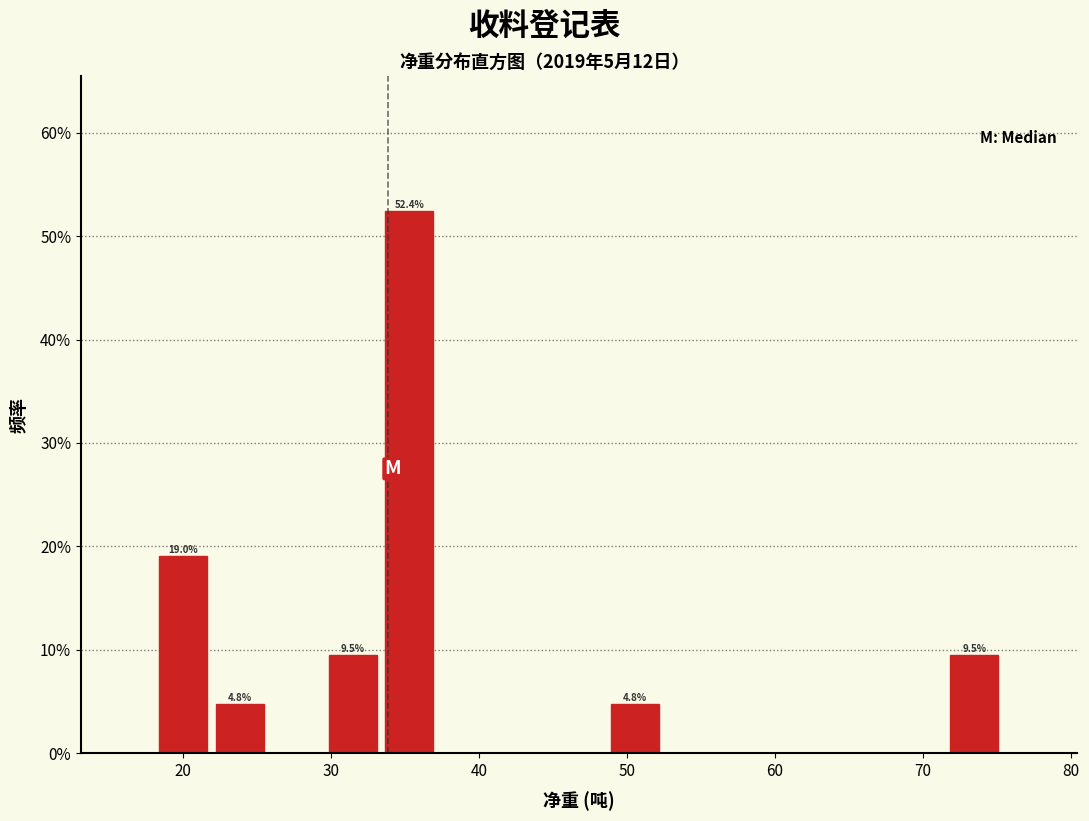

Around what value on the x-axis is the tallest bar? Give the approximate position of its centre, as read against the axis.

35